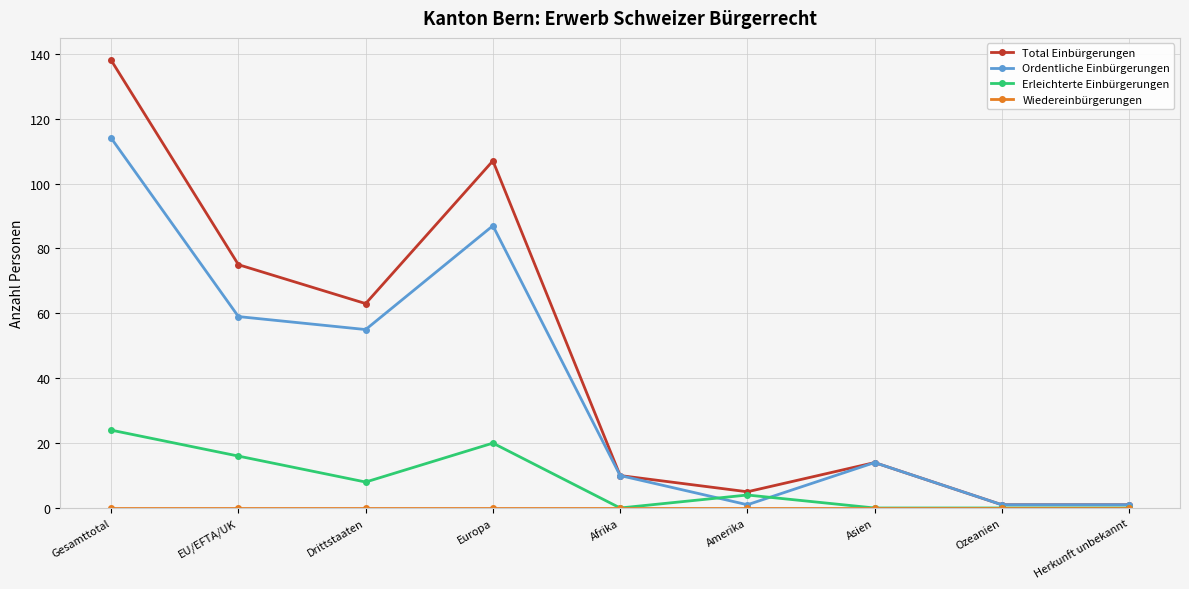

What position from the right is EU/EFTA/UK?

8